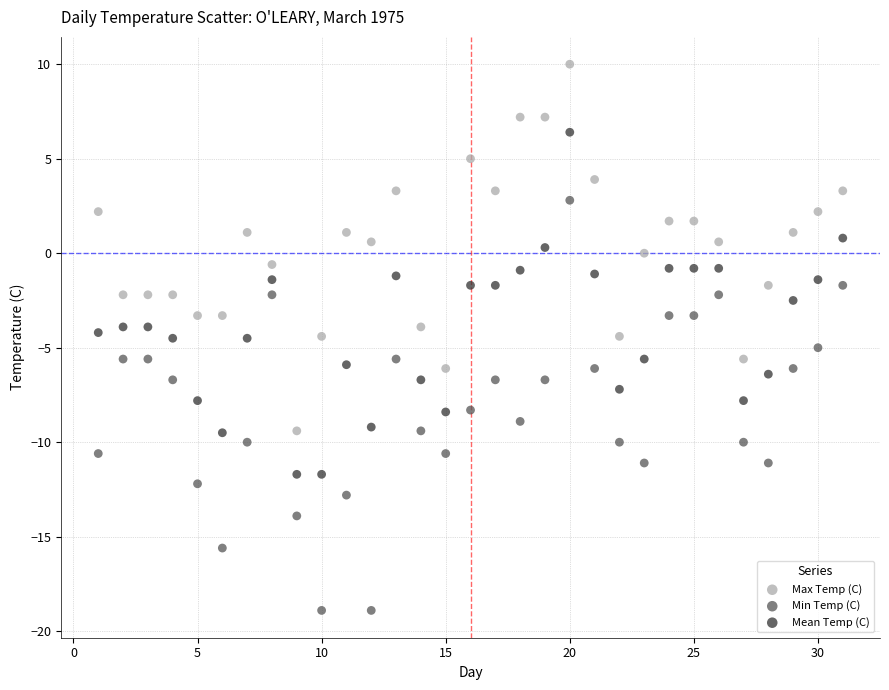

Which series has the widest spread of Y values?

Min Temp (C)